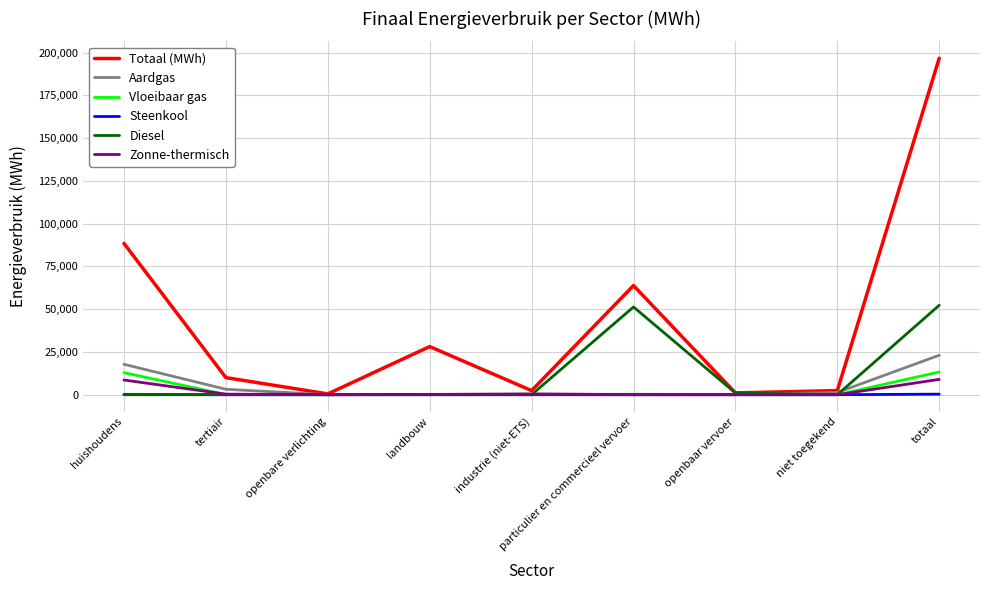

True or false: Diesel has a value of 0.0 at niet toegekend.

True